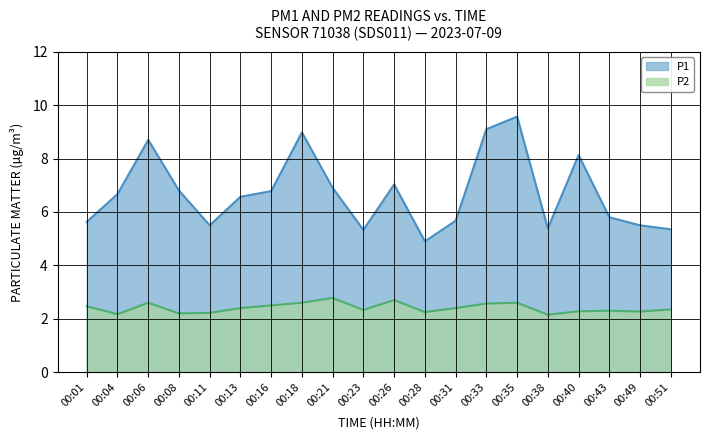

True or false: P2 and P1 intersect in this chart.

False